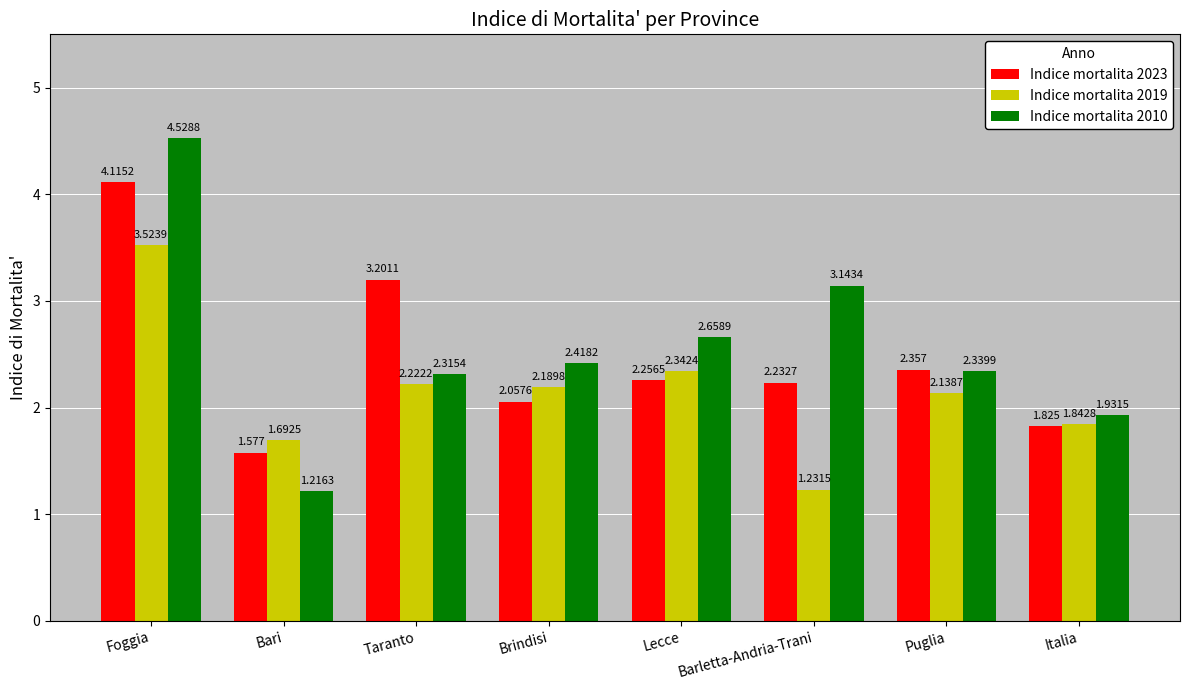

Rank the series by their maximum value, from highest to lowest.

Indice mortalita 2010, Indice mortalita 2023, Indice mortalita 2019